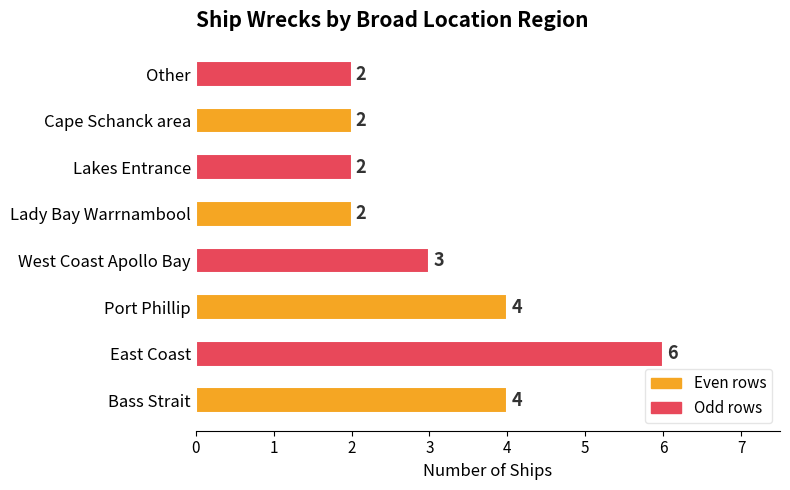

Does the chart contain stacked bars?

No